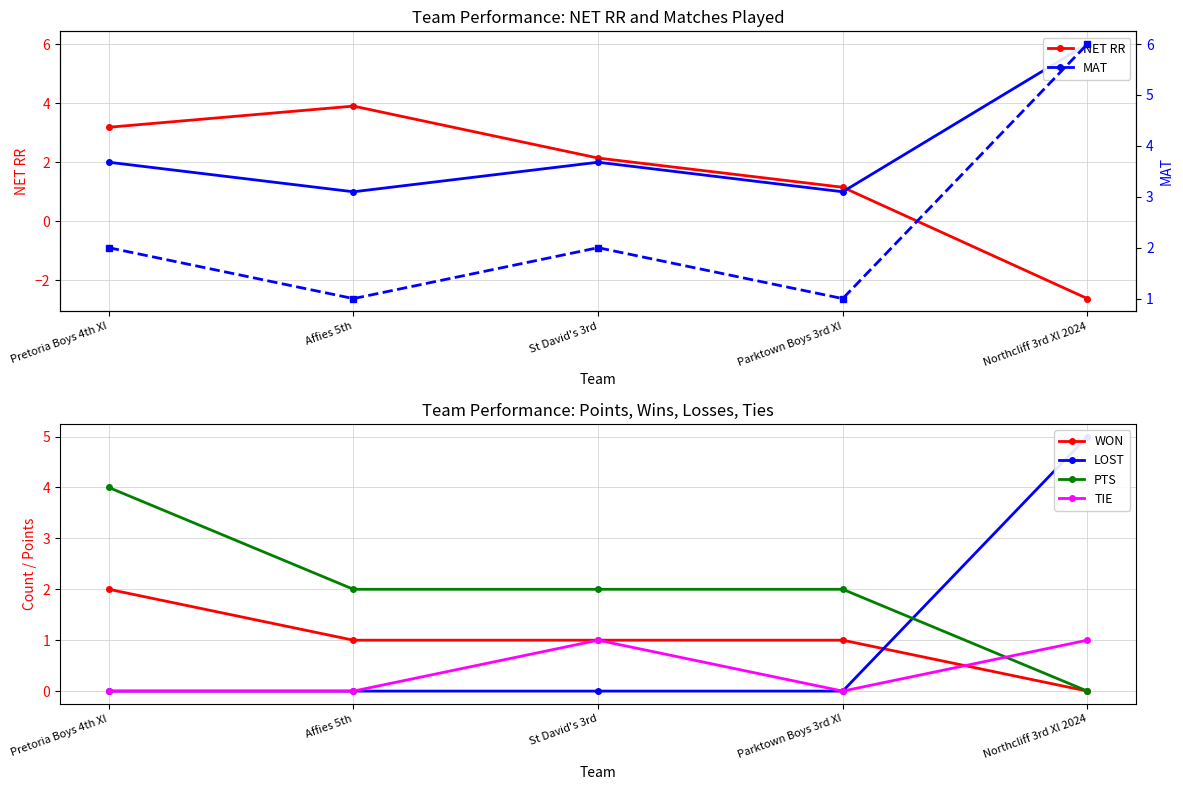

The value of WON at St David's 3rd is 1.0. True or false?

True